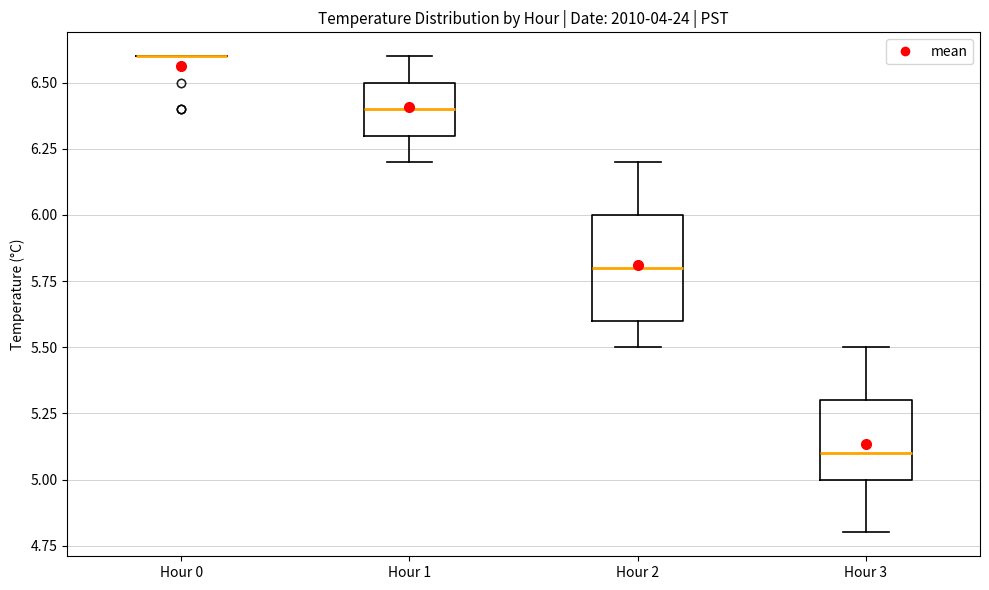

Reading left to right, read every box against the y-axis: the position of its median line, the range the box covers, and the ends of its whiskers. The values are not printed on the chart, so give them approximately, as read against the axis.

Hour 0: box collapsed to a line at 6.6, whiskers 6.6 to 6.6
Hour 1: median 6.4, box 6.3 to 6.5, whiskers 6.2 to 6.6
Hour 2: median 5.8, box 5.6 to 6.0, whiskers 5.5 to 6.2
Hour 3: median 5.1, box 5.0 to 5.3, whiskers 4.8 to 5.5